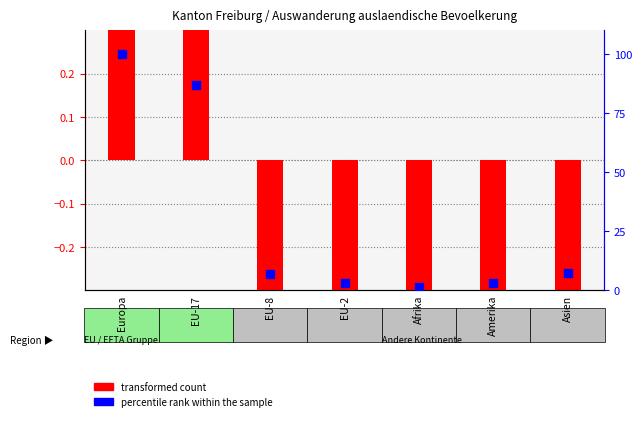

Which series has the widest spread of Y values?

percentile rank within the sample